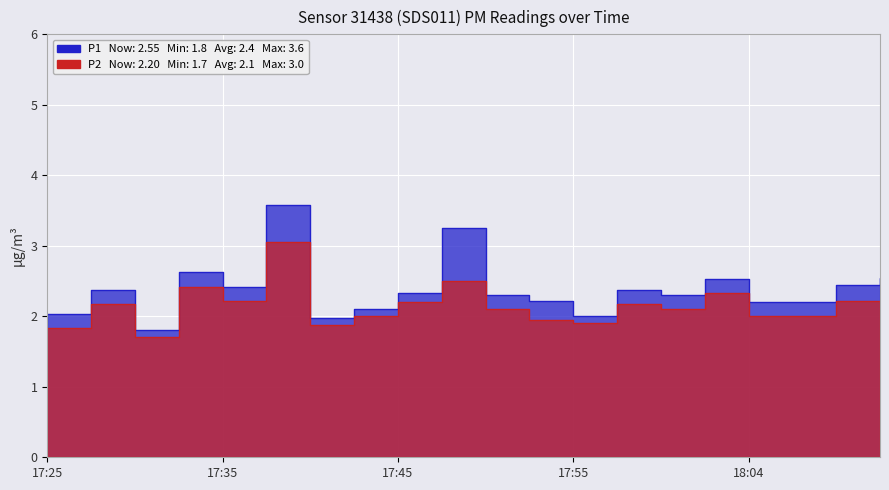

Which category has the highest value in the P2 series?

17:37